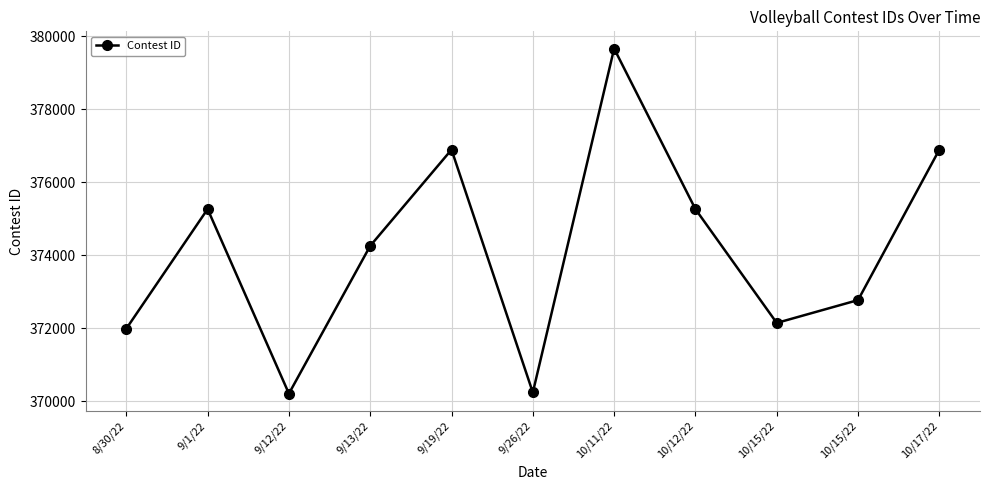

What is the greatest value displayed?

379657